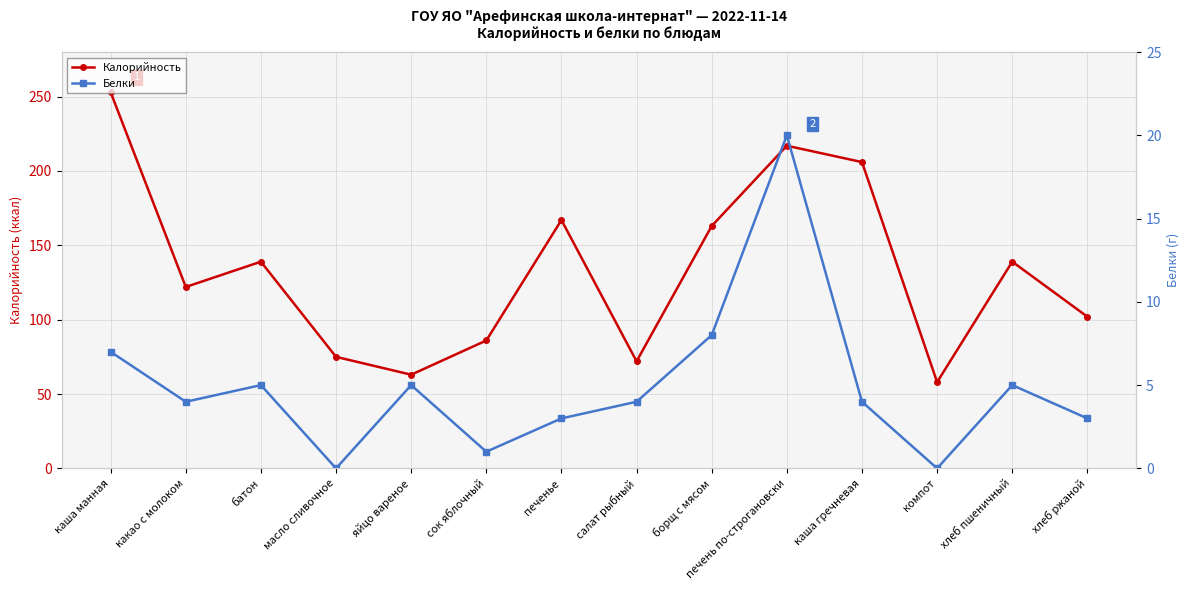

Does the chart have visible grid lines?

Yes